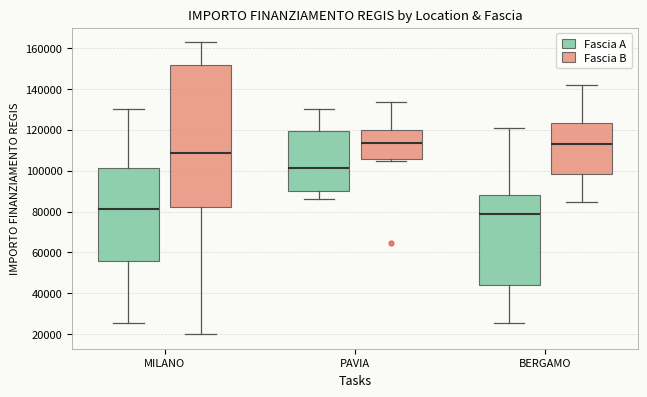

Reading left to right, read every box against the y-axis: the position of its median line, the range the box covers, and the ends of its whiskers. The values are not printed on the chart, so give them approximately, as read against the axis.

MILANO (Fascia A): median 82000, box 56000 to 102000, whiskers 26000 to 130000
MILANO (Fascia B): median 108000, box 82000 to 152000, whiskers 20000 to 162000
PAVIA (Fascia A): median 102000, box 90000 to 120000, whiskers 86000 to 130000
PAVIA (Fascia B): median 114000, box 106000 to 120000, whiskers 104000 to 134000
BERGAMO (Fascia A): median 78000, box 44000 to 88000, whiskers 26000 to 120000
BERGAMO (Fascia B): median 114000, box 98000 to 124000, whiskers 84000 to 142000